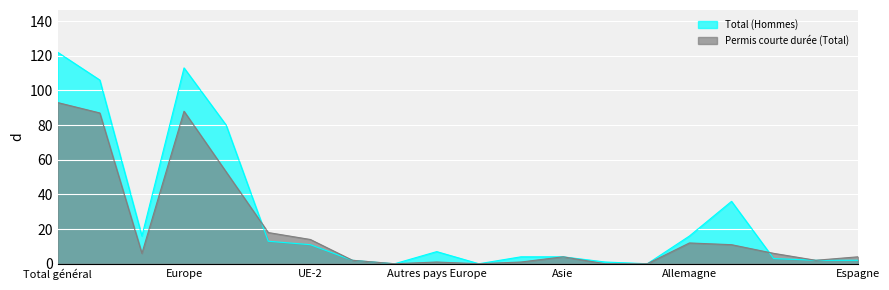

Which series has the largest range (max minus min)?

Total (Hommes)